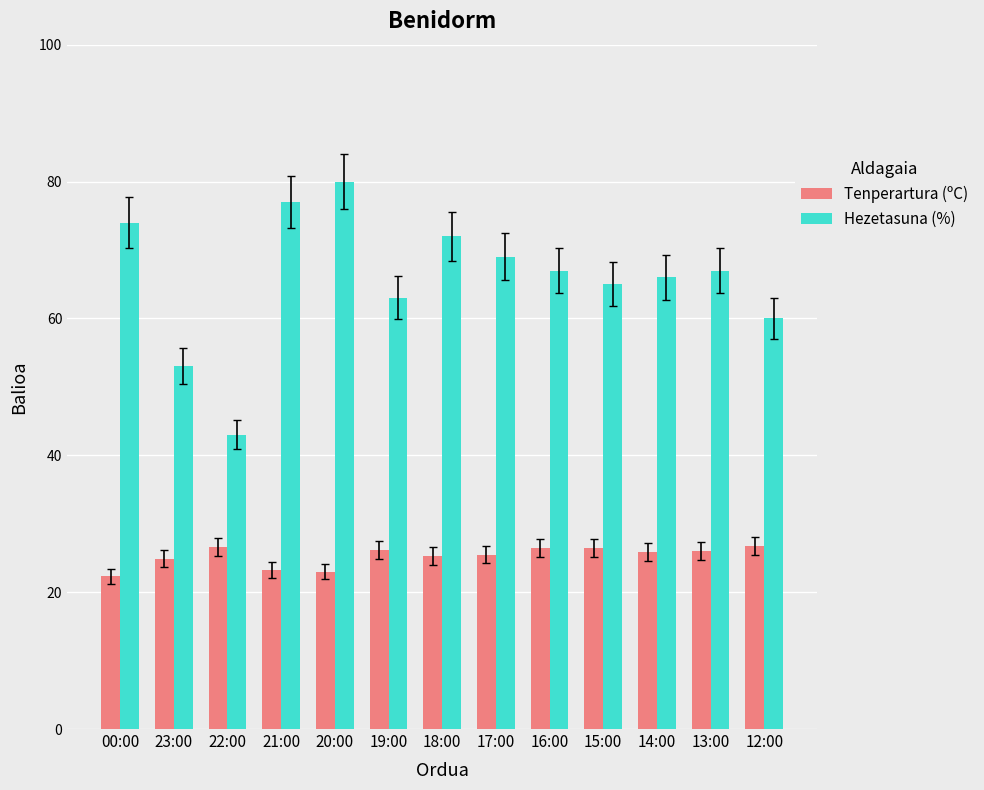

What is the value of the Tenperartura (ºC) bar at the 4th from the left?

23.2